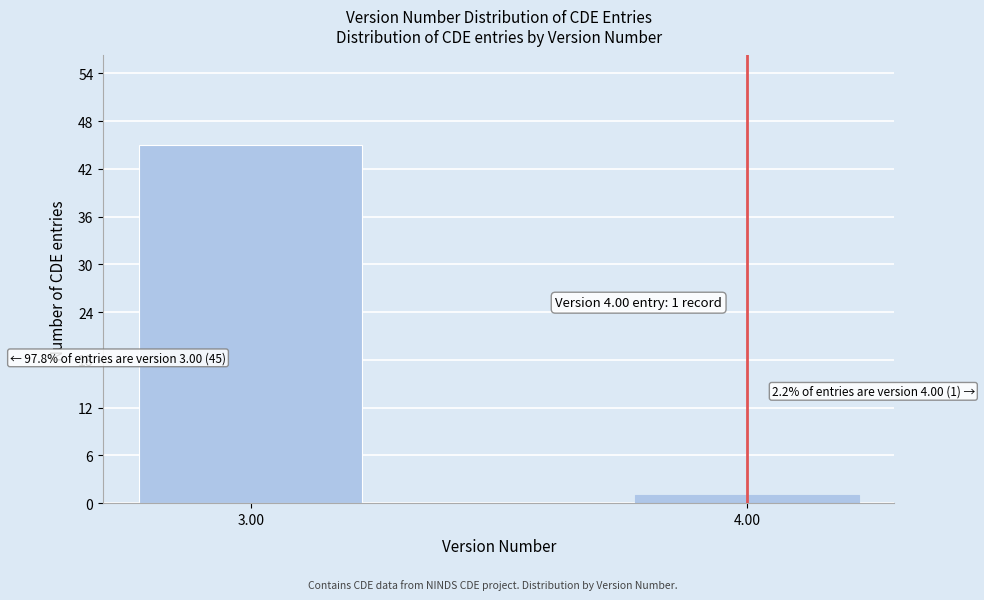

Reading left to right, transcribe all the data shown in this chart.

3.00=45	4.00=1